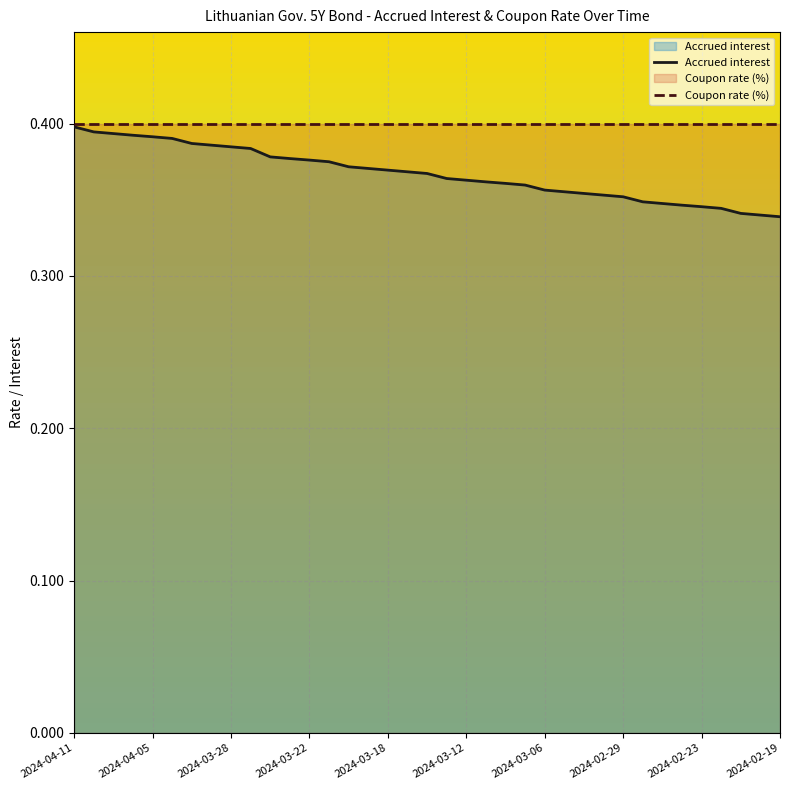

Between 2024-04-05 and 2024-03-22, which series saw the biggest shift?

Accrued interest